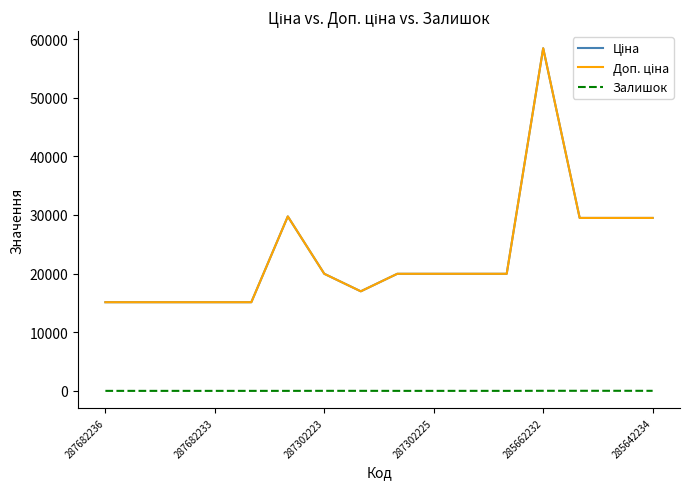

Does the chart have visible grid lines?

No